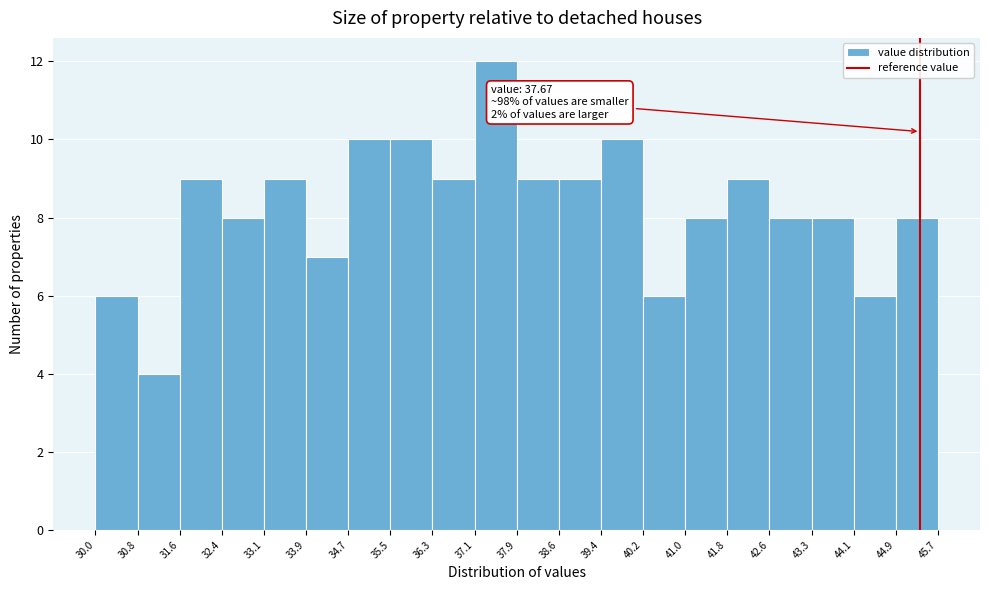

Which range on the x-axis has the tallest bar?

37.1 to 37.9